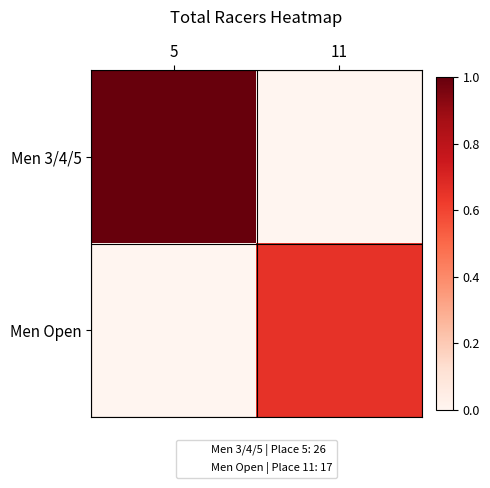

Count the number of categories in the chart.

2